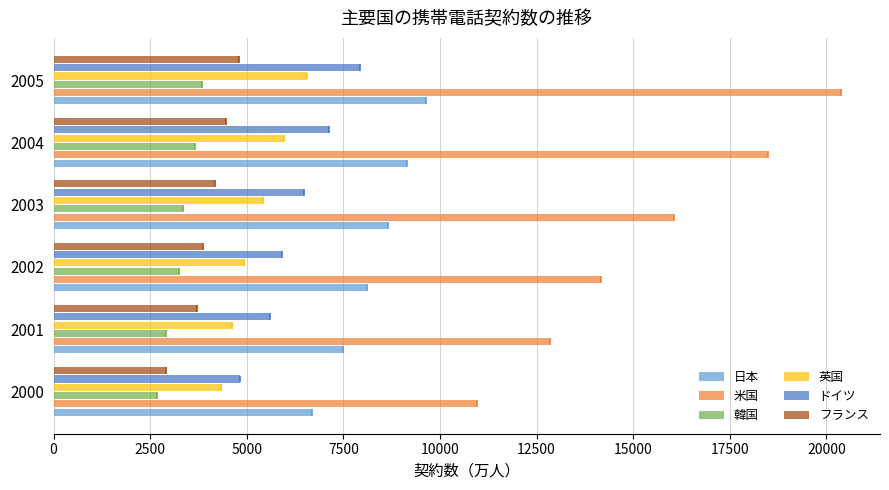

How many data points in 日本 are less than 8665?

3